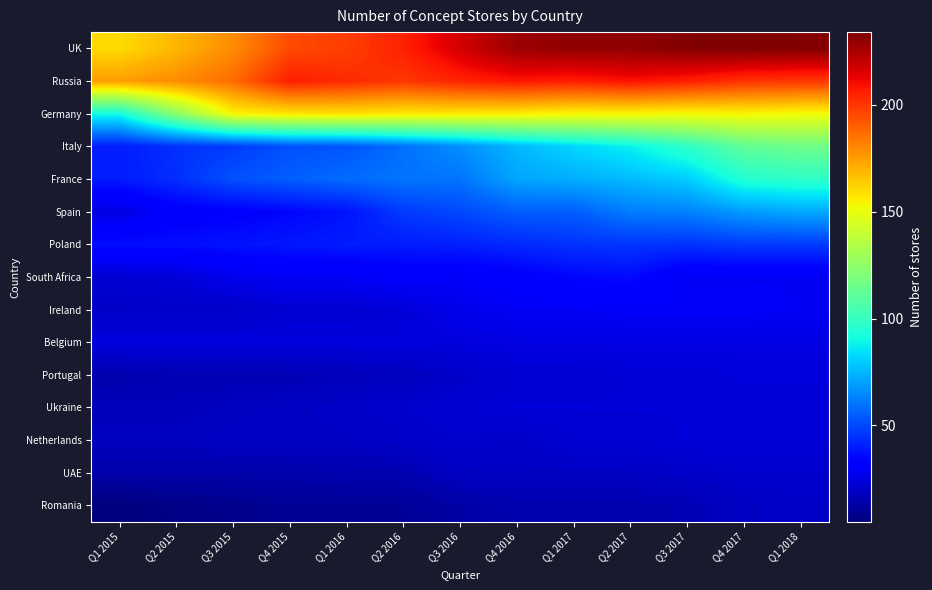

What is the smallest value displayed?

5